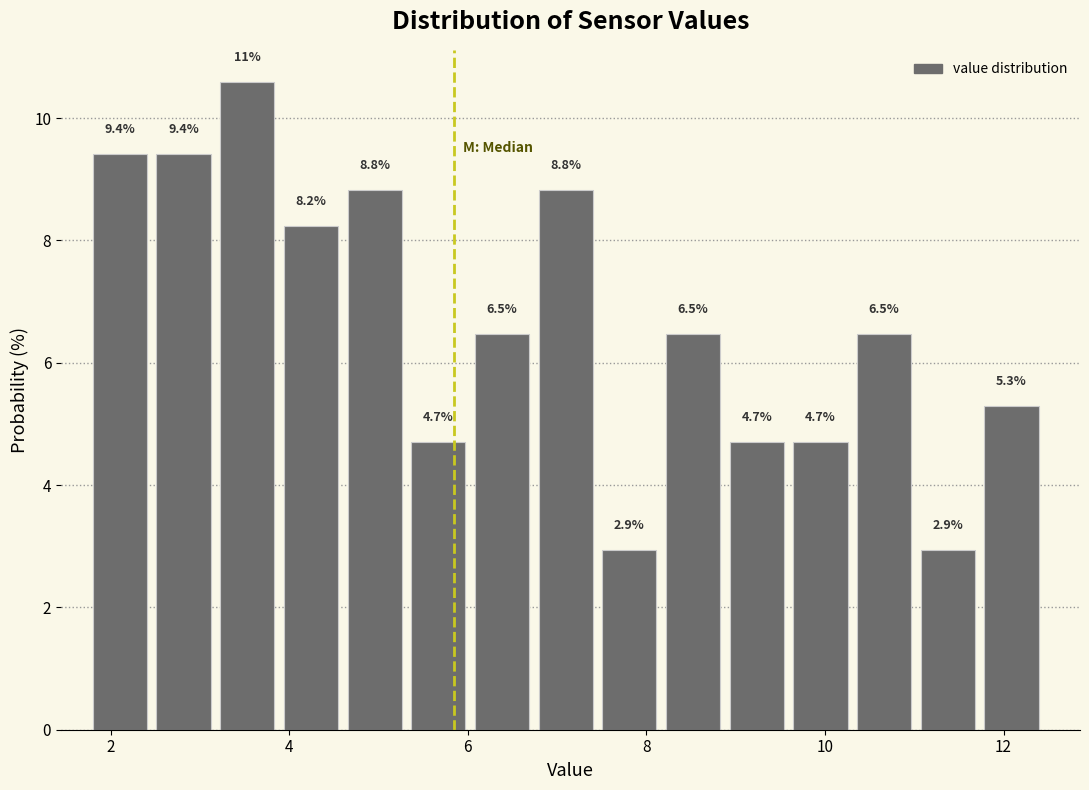

Around what value on the x-axis is the tallest bar? Give the approximate position of its centre, as read against the axis.

3.6